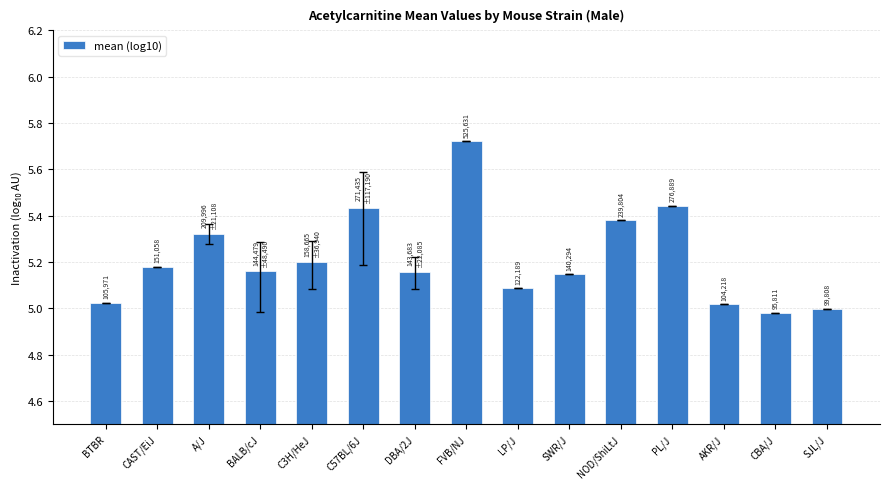

What is the sum of all values?

78.3